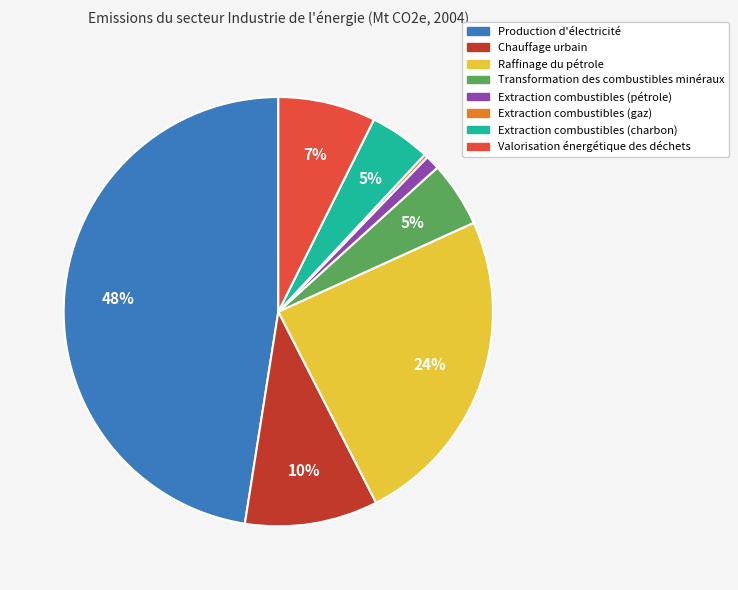

To the nearest percent, what is the combined percentage of Extraction combustibles (pétrole) and Raffinage du pétrole?

25%